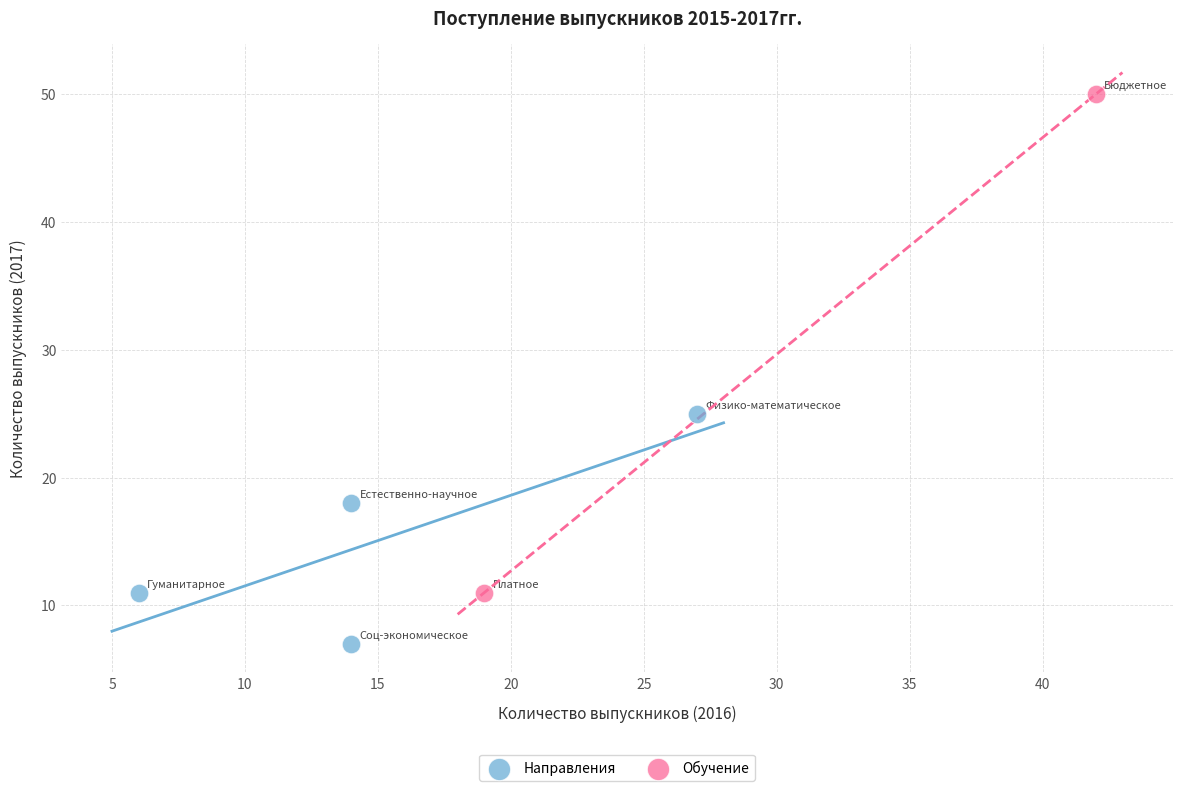

What are all the series names shown in the legend?

Направления, Обучение